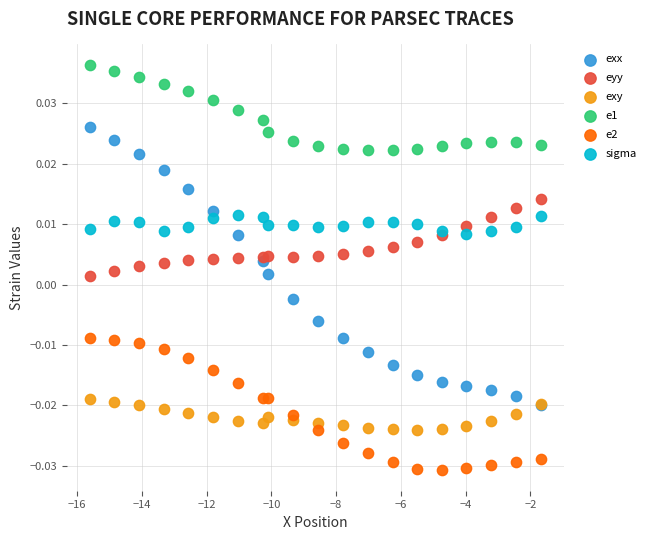

Which series reaches the minimum Y coordinate?

e2